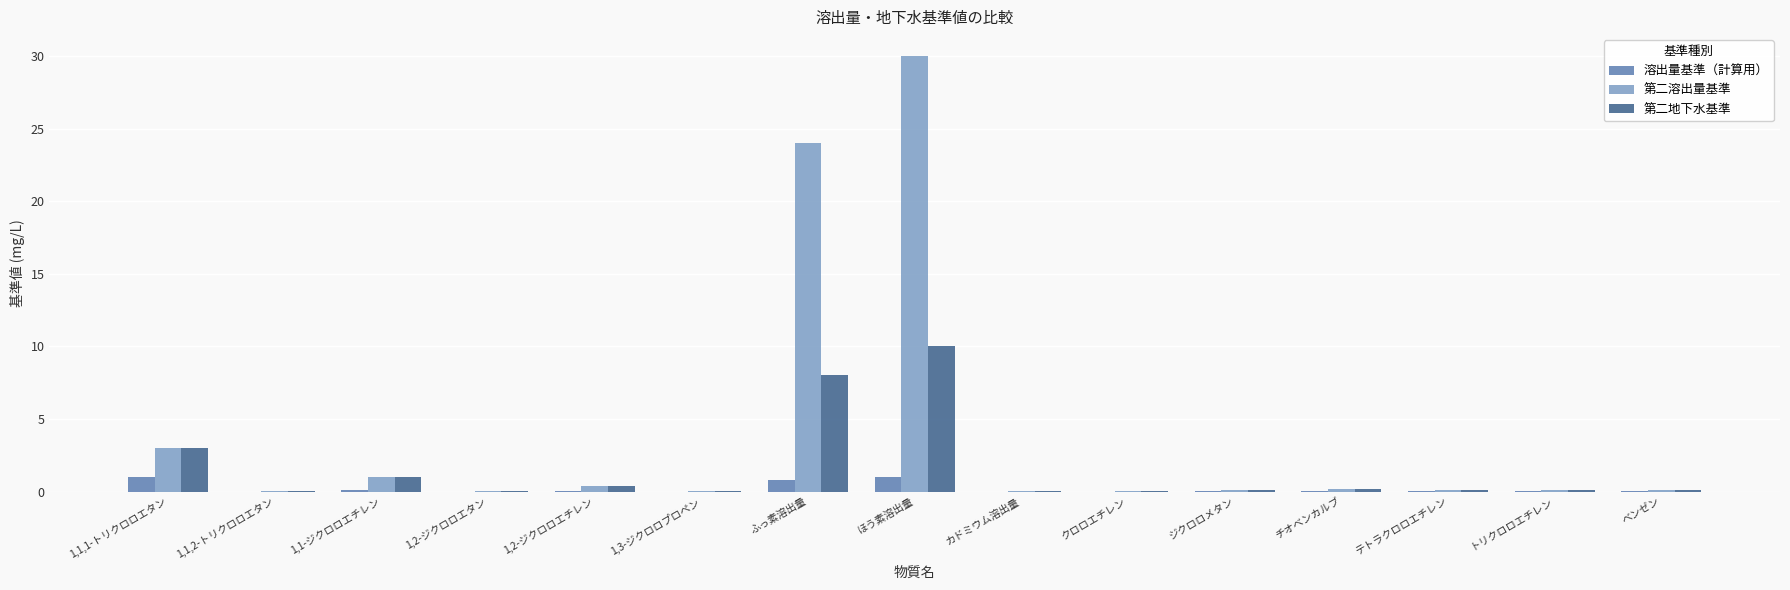

The value of 溶出量基準（計算用） at 1,1,2-トリクロロエタン is 0.0. True or false?

True